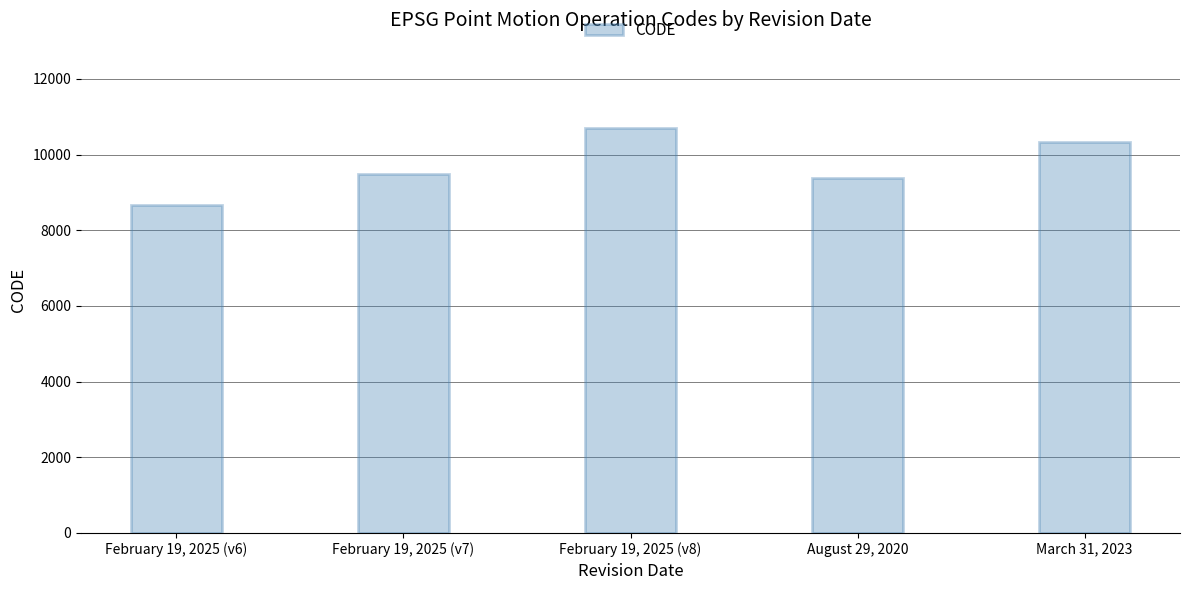

Between August 29, 2020 and February 19, 2025 (v6), which is larger?

August 29, 2020